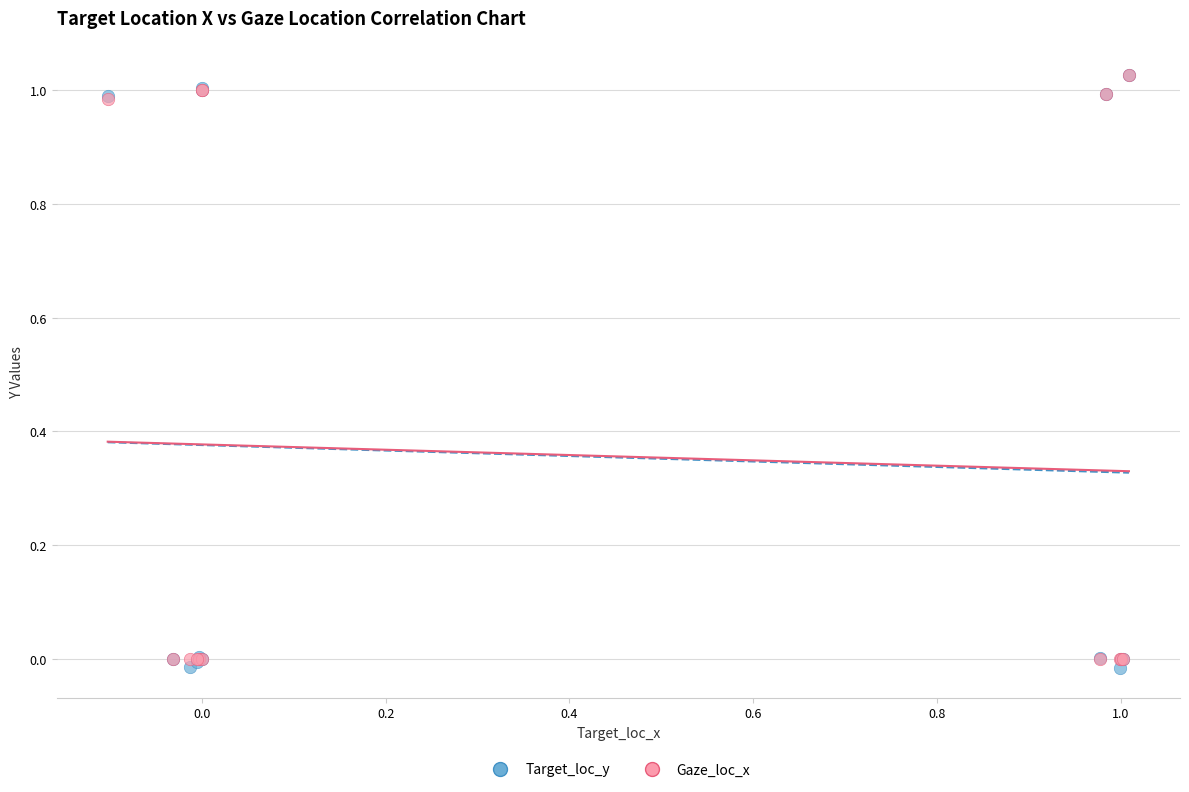

What are all the series names shown in the legend?

Target_loc_y, Gaze_loc_x